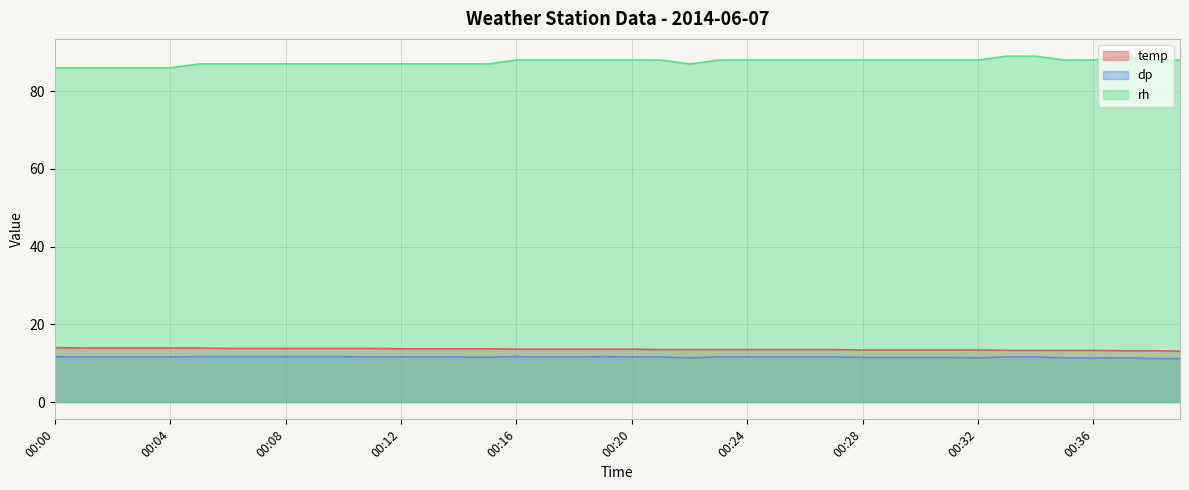

Reading left to right, transcribe all the data shown in this chart.

temp: 14.0	13.9	13.9	13.9	13.9	13.9	13.8	13.8	13.8	13.8	13.8	13.8	13.7	13.7	13.7	13.7	13.6	13.6	13.6	13.6	13.6	13.5	13.5	13.5	13.5	13.5	13.5	13.5	13.4	13.4	13.4	13.4	13.4	13.3	13.3	13.3	13.3	13.2	13.2	13.1
dp: 11.7	11.6	11.6	11.6	11.6	11.7	11.7	11.7	11.7	11.7	11.7	11.6	11.6	11.6	11.6	11.5	11.7	11.6	11.6	11.7	11.6	11.6	11.4	11.6	11.6	11.6	11.6	11.6	11.5	11.5	11.5	11.5	11.4	11.6	11.6	11.4	11.3	11.4	11.2	11.2
rh: 86.0	86.0	86.0	86.0	86.0	87.0	87.0	87.0	87.0	87.0	87.0	87.0	87.0	87.0	87.0	87.0	88.0	88.0	88.0	88.0	88.0	88.0	87.0	88.0	88.0	88.0	88.0	88.0	88.0	88.0	88.0	88.0	88.0	89.0	89.0	88.0	88.0	89.0	88.0	88.0